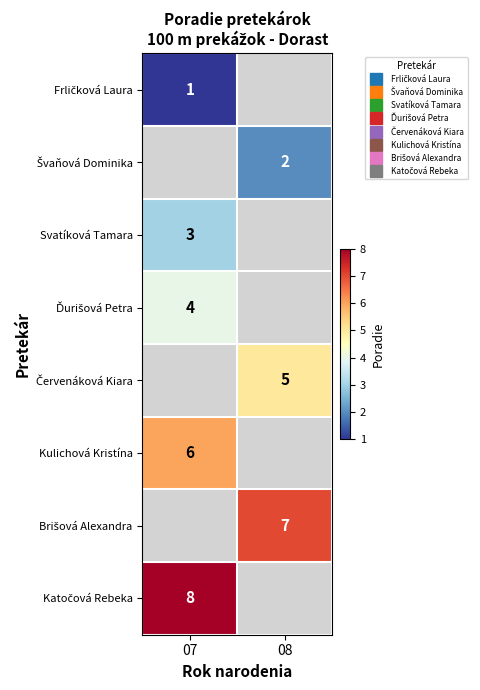

Which category has the highest value in the Červenáková Kiara series?

07